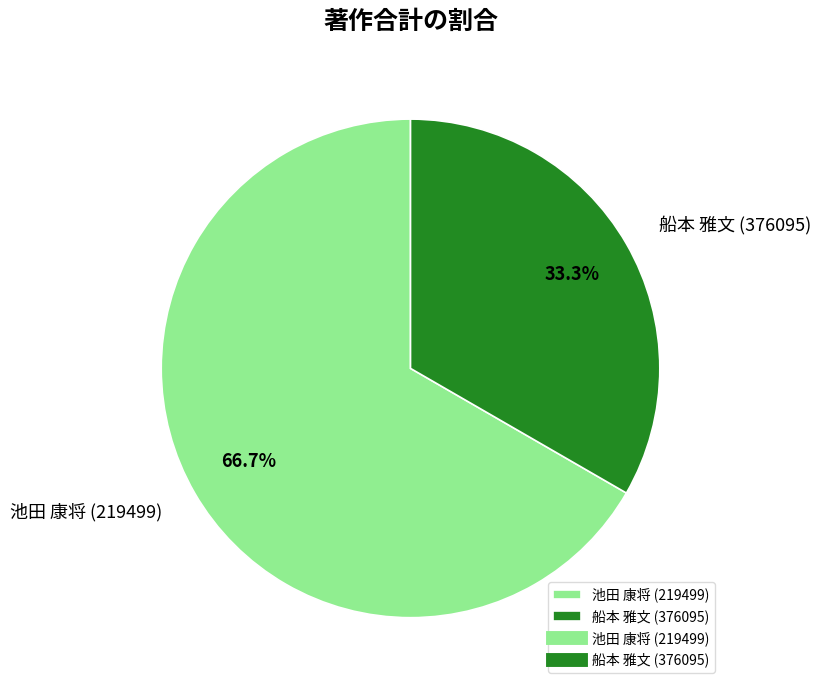

How many segments does this pie chart have?

2